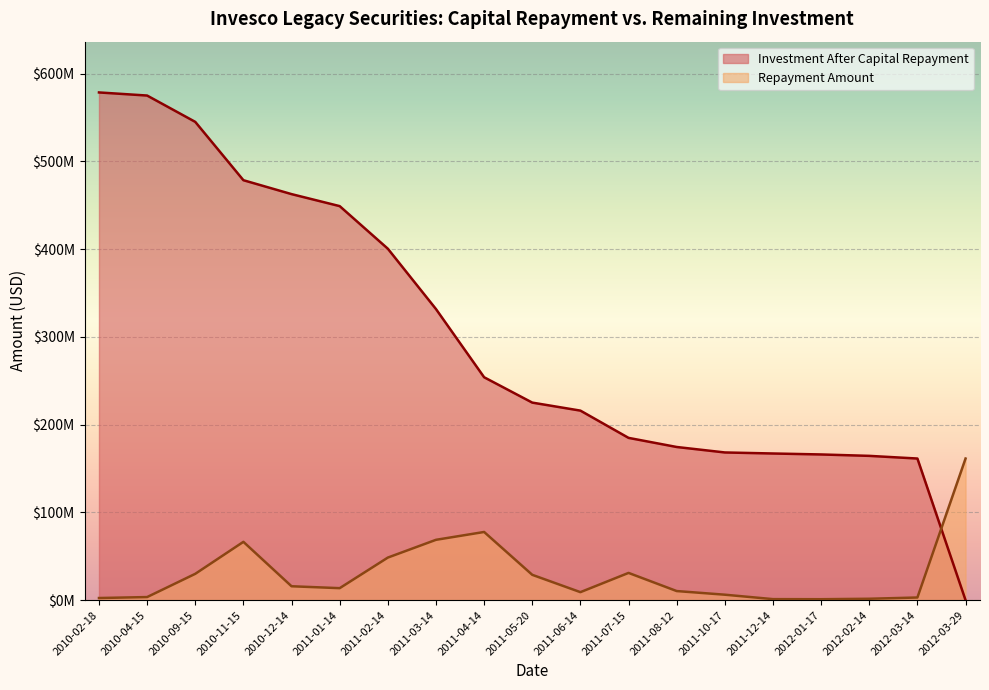

What are all the series names shown in the legend?

Investment After Capital Repayment, Repayment Amount